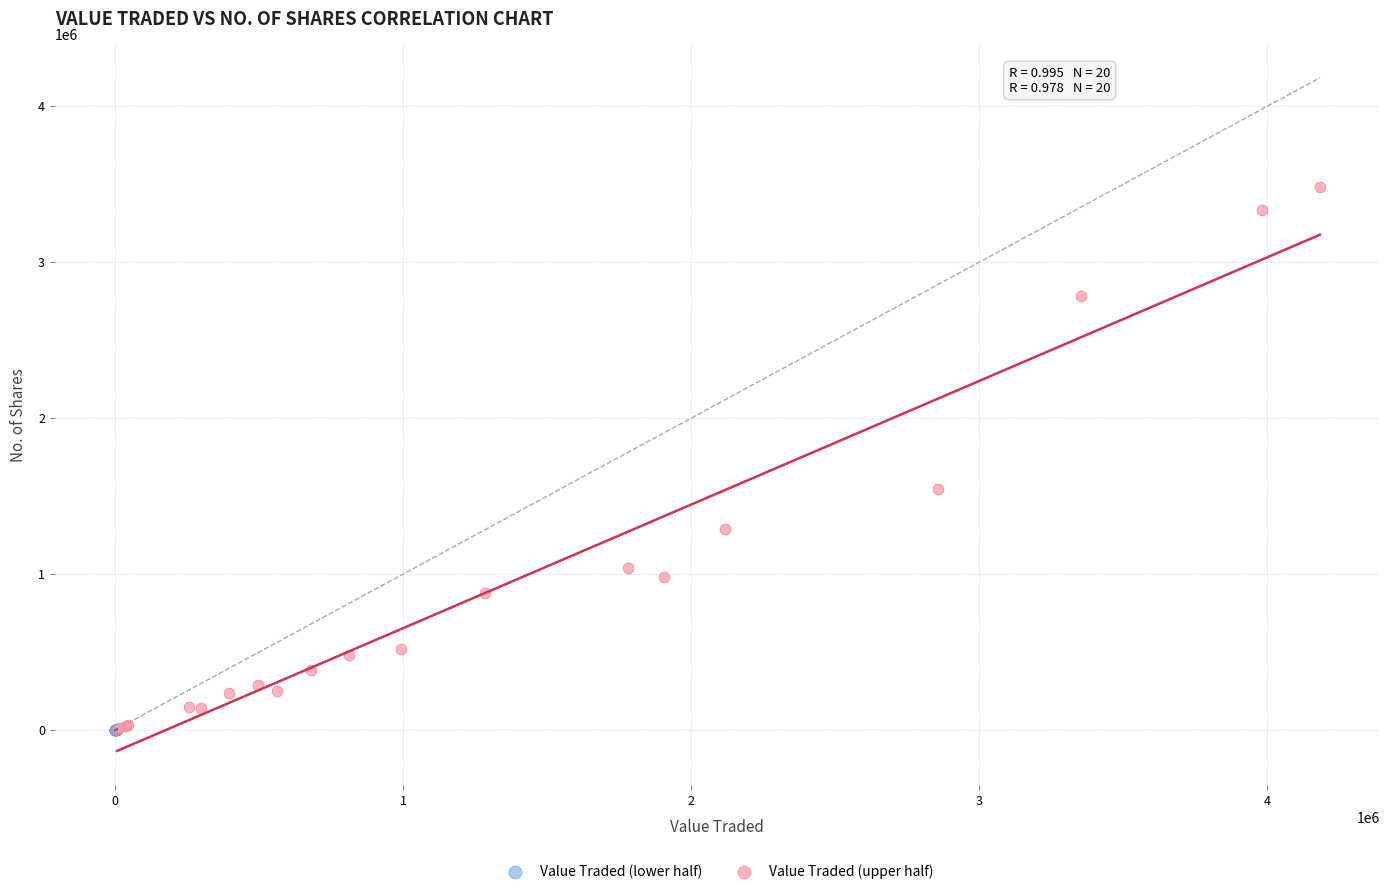

Which series contains the highest Y value?

Value Traded (upper half)